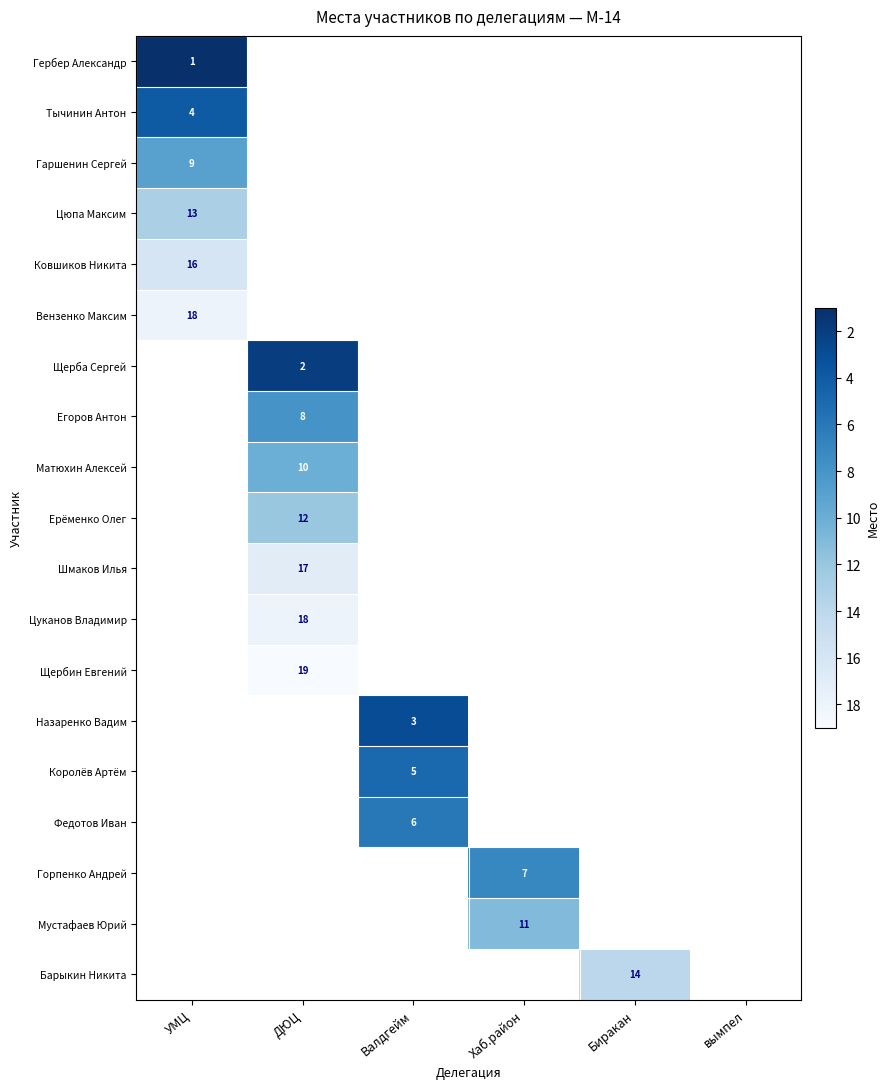

Is it true that Ковшиков Никита equals 25 at УМЦ?

False